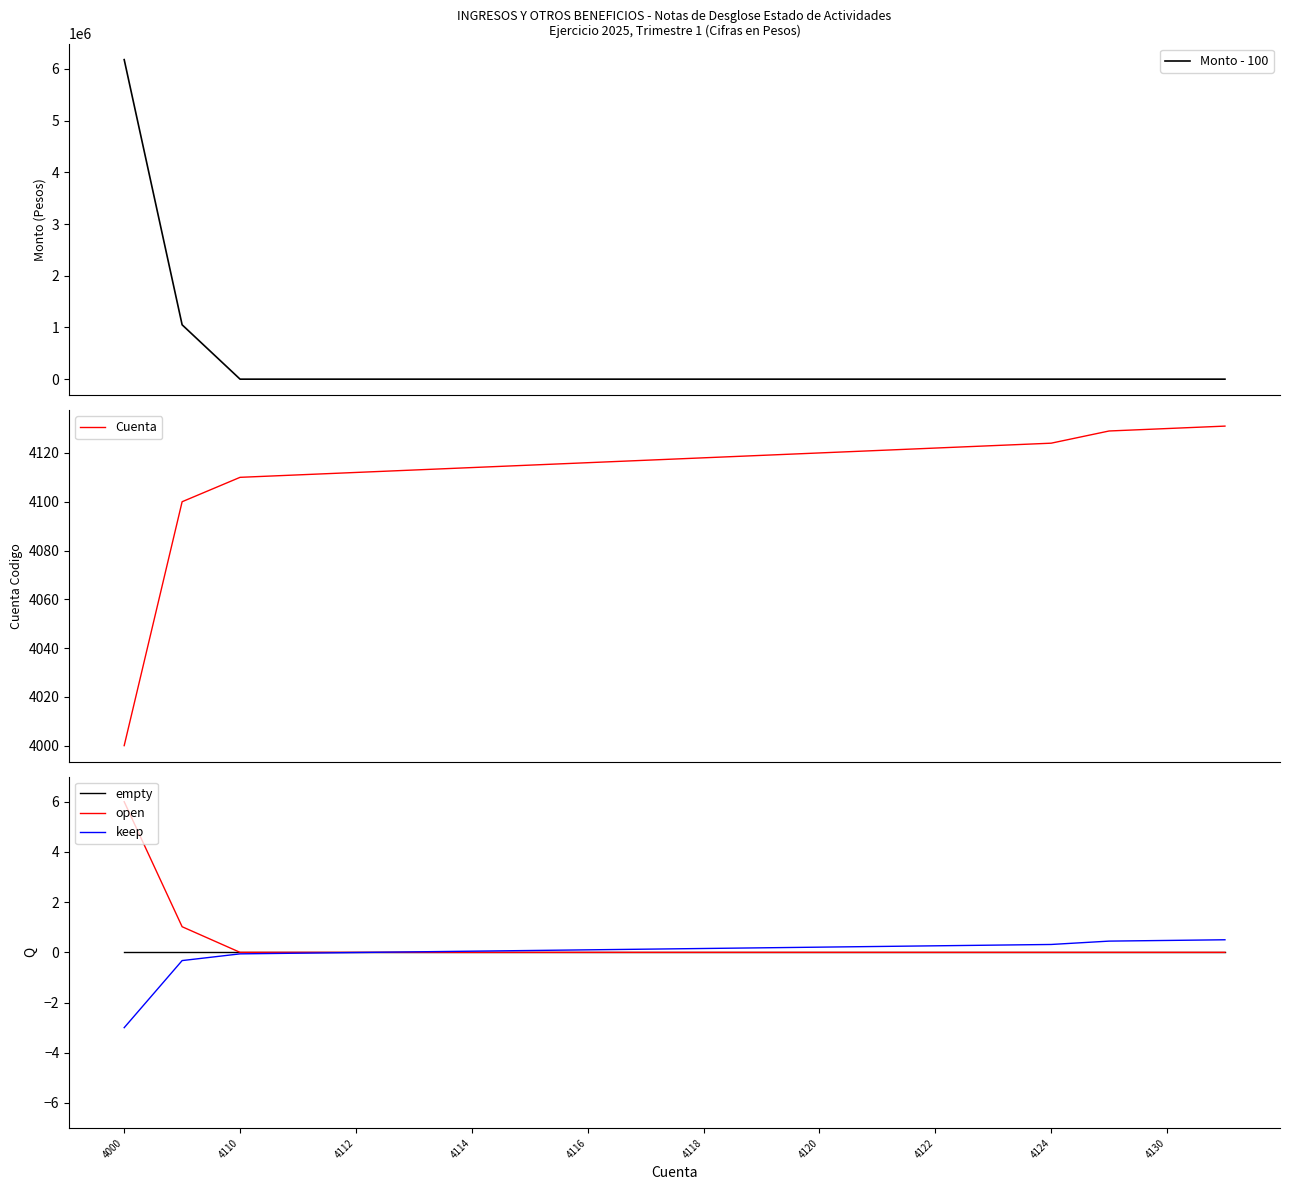

True or false: Monto - 100 and open cross at least once.

False